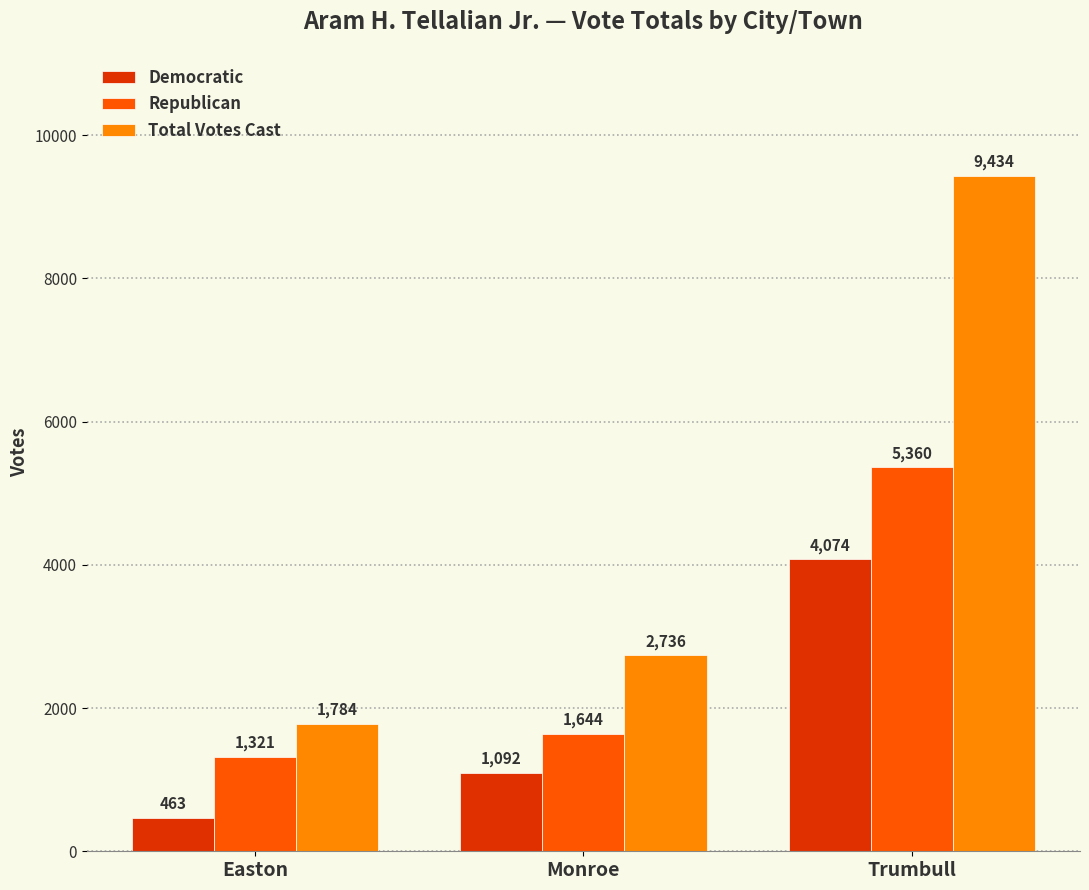

Reading left to right, list all the values displayed in this chart.

Democratic: Easton=463	Monroe=1092	Trumbull=4074
Republican: Easton=1321	Monroe=1644	Trumbull=5360
Total Votes Cast: Easton=1784	Monroe=2736	Trumbull=9434